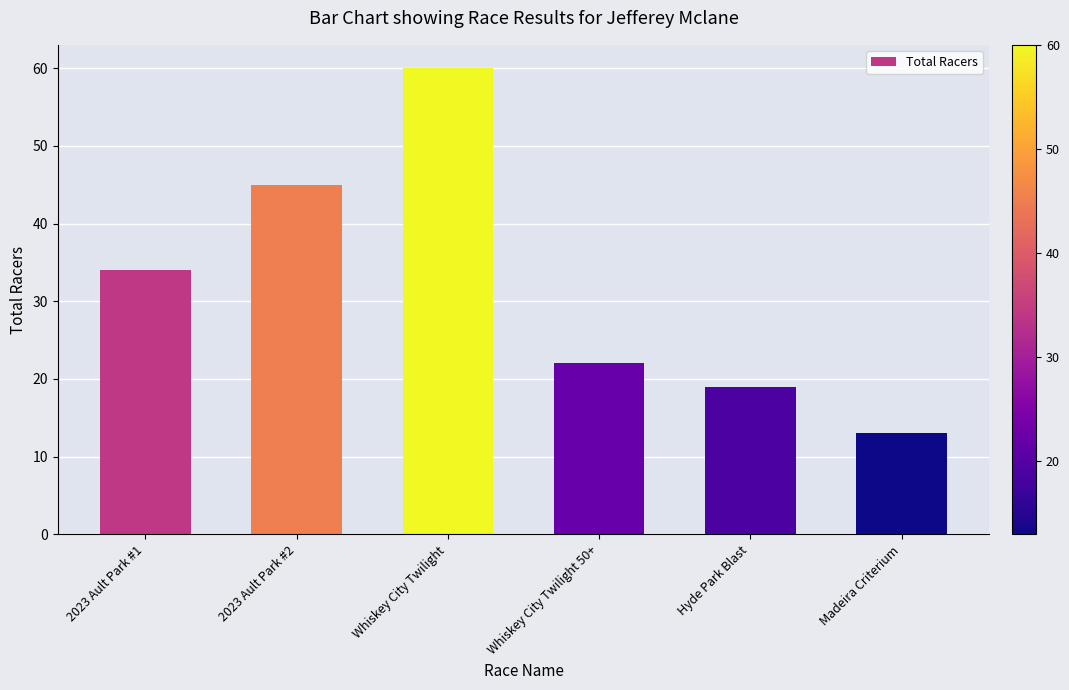

What is the change in value from Whiskey City Twilight 50+ to Hyde Park Blast?

-3